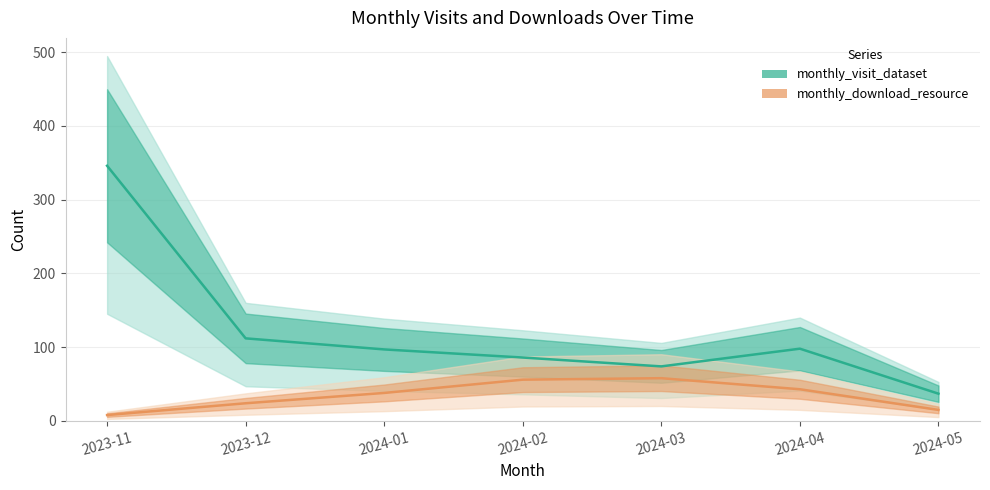

Between 2024-02 and 2024-03, which series saw the biggest shift?

monthly_visit_dataset